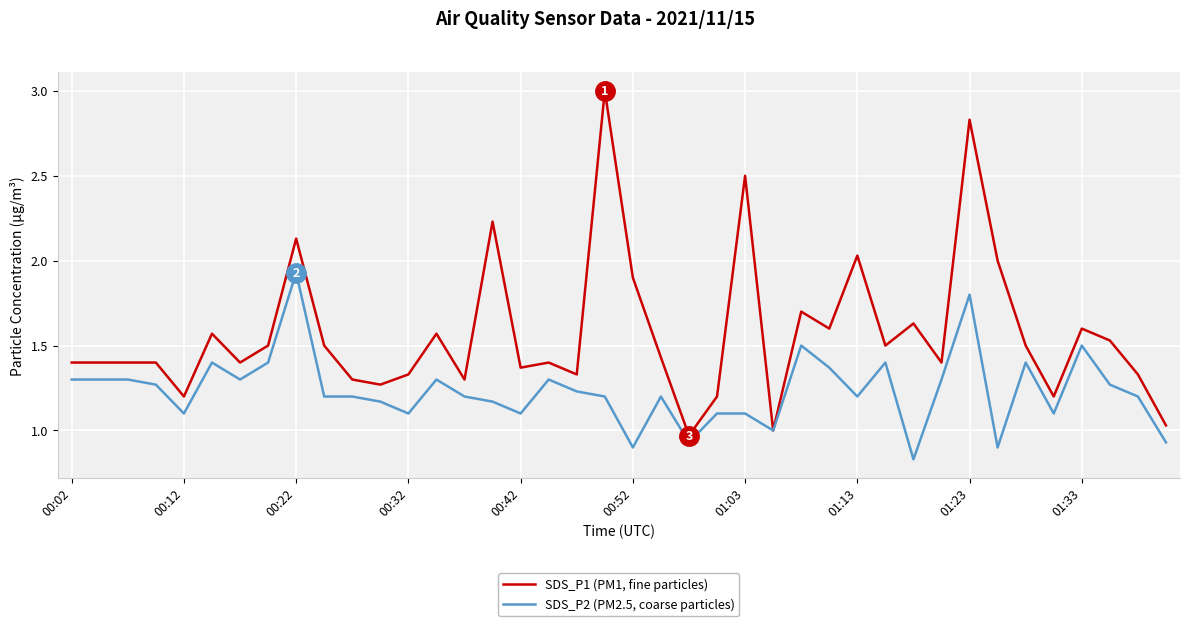

Rank the series by their maximum value, from lowest to highest.

SDS_P2 (PM2.5, coarse particles), SDS_P1 (PM1, fine particles)